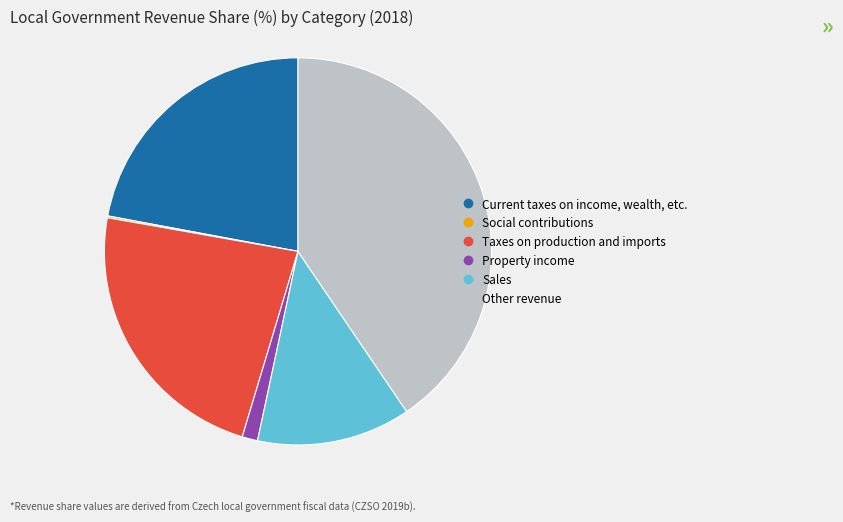

Is Other revenue the majority of the pie?

No